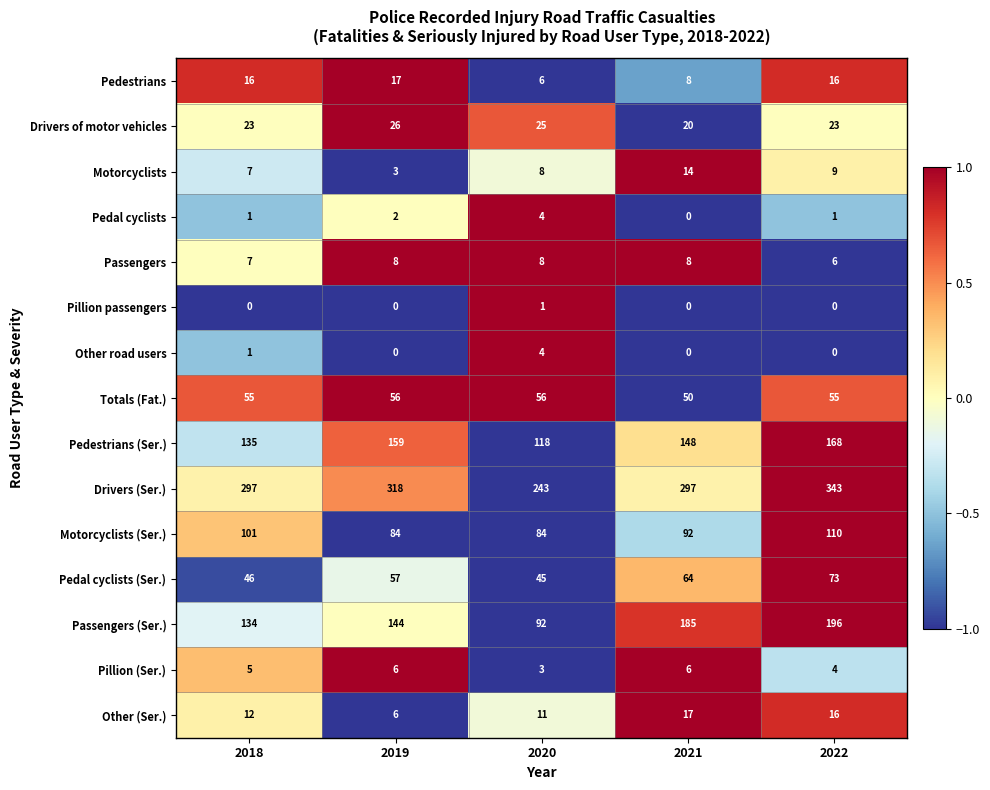

Which label corresponds to the largest value in the chart?

2022